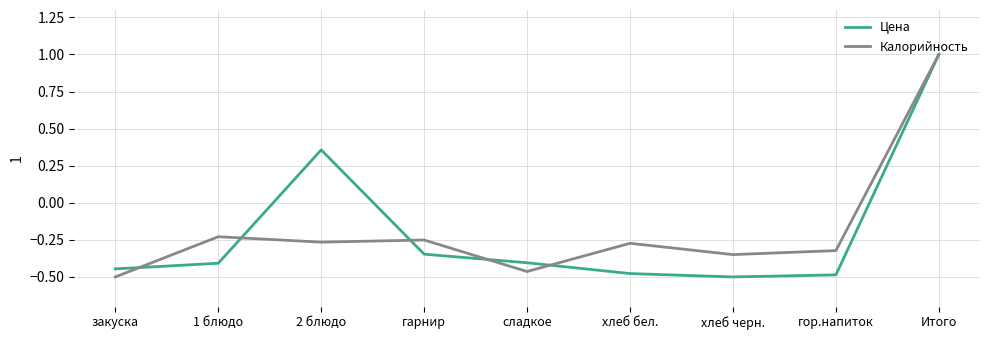

The Калорийность series shows -0.5 at сладкое. True or false?

True